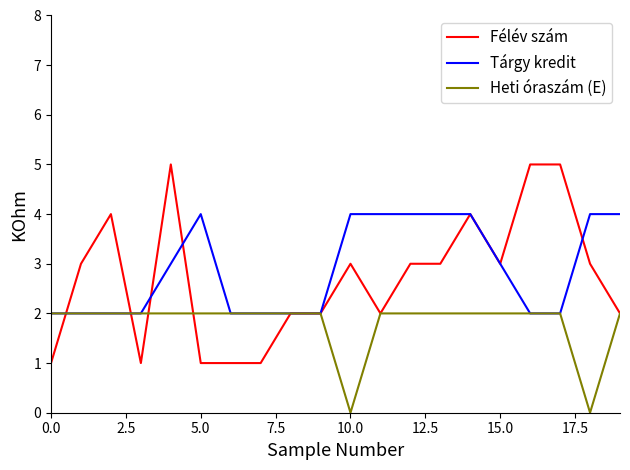

What is the greatest value displayed?

5